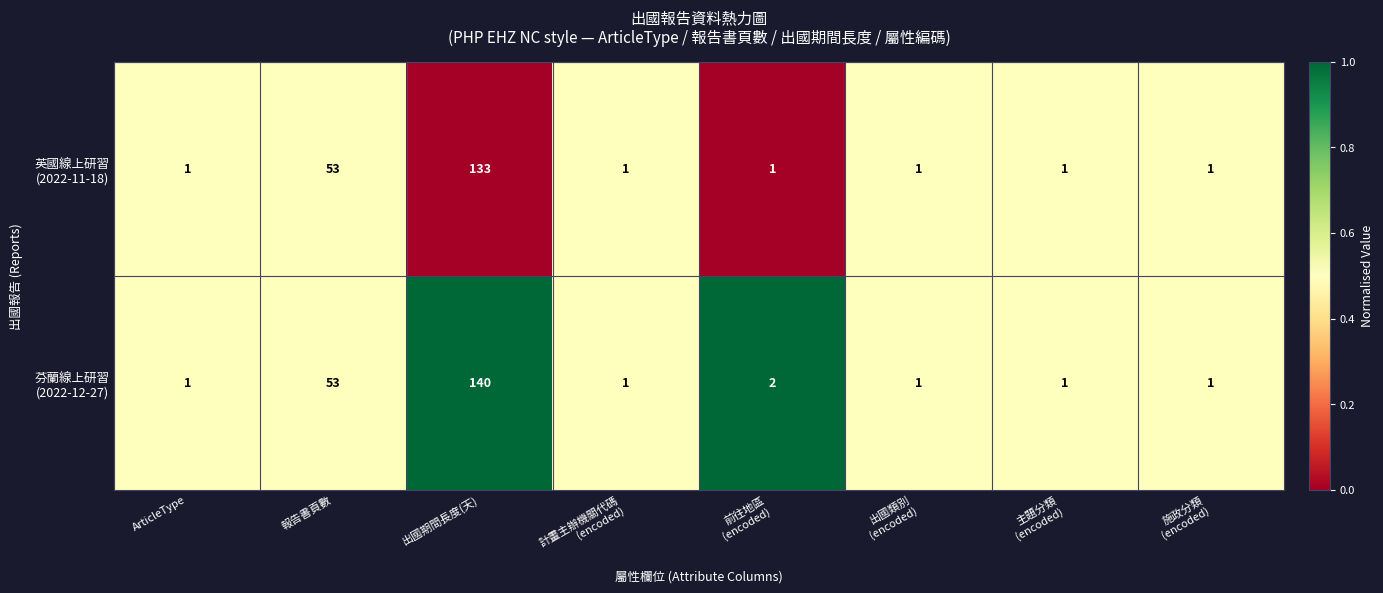

At which category is the sum across all series the highest?

出國期間長度(天)